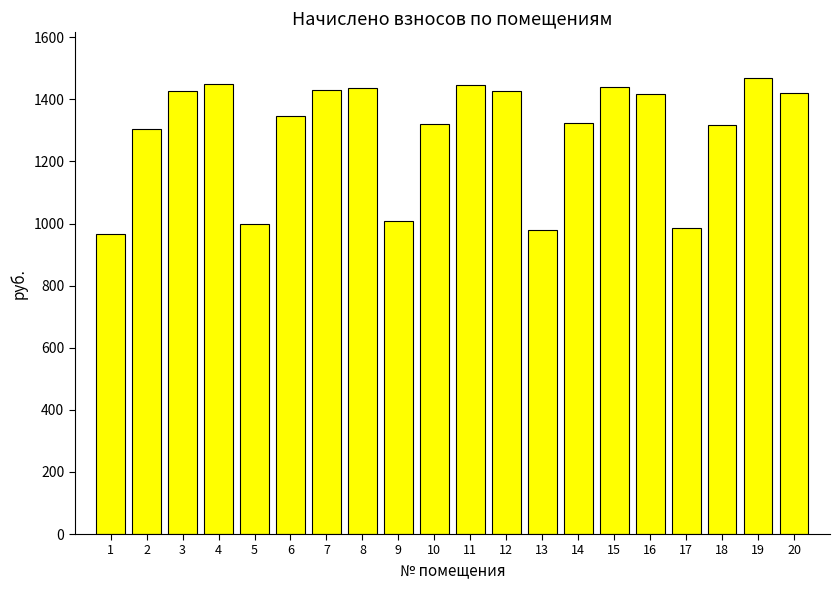

Does the chart contain stacked bars?

No